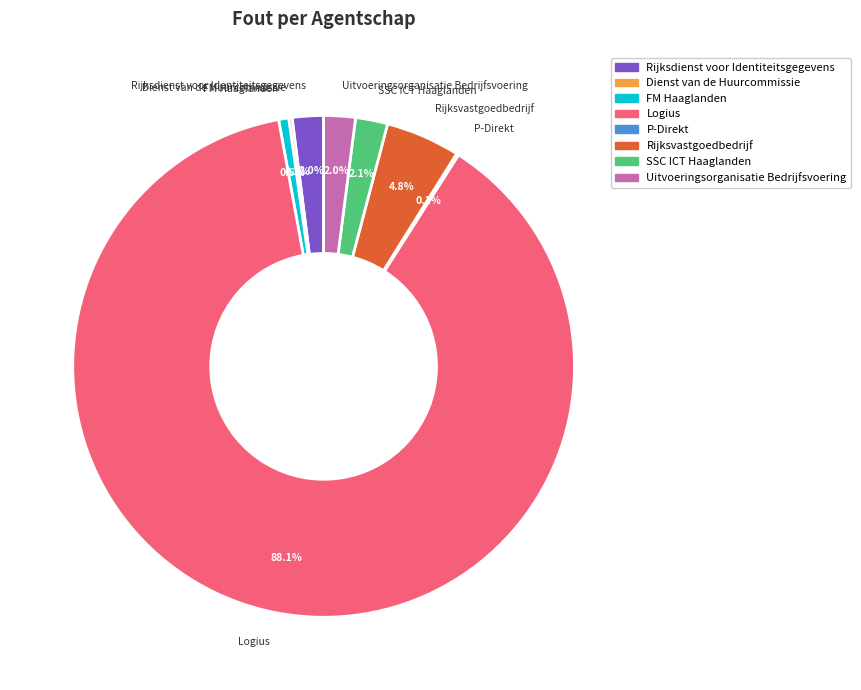

What is the largest slice in the pie chart?

Logius